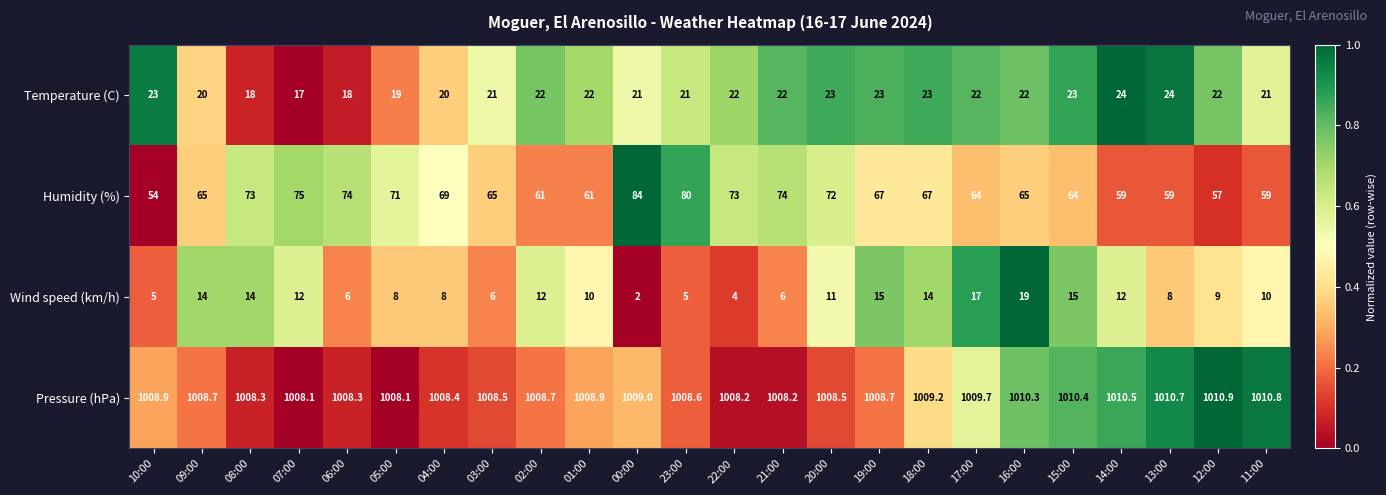

The Wind speed (km/h) series shows 8.0 at 04:00. True or false?

True